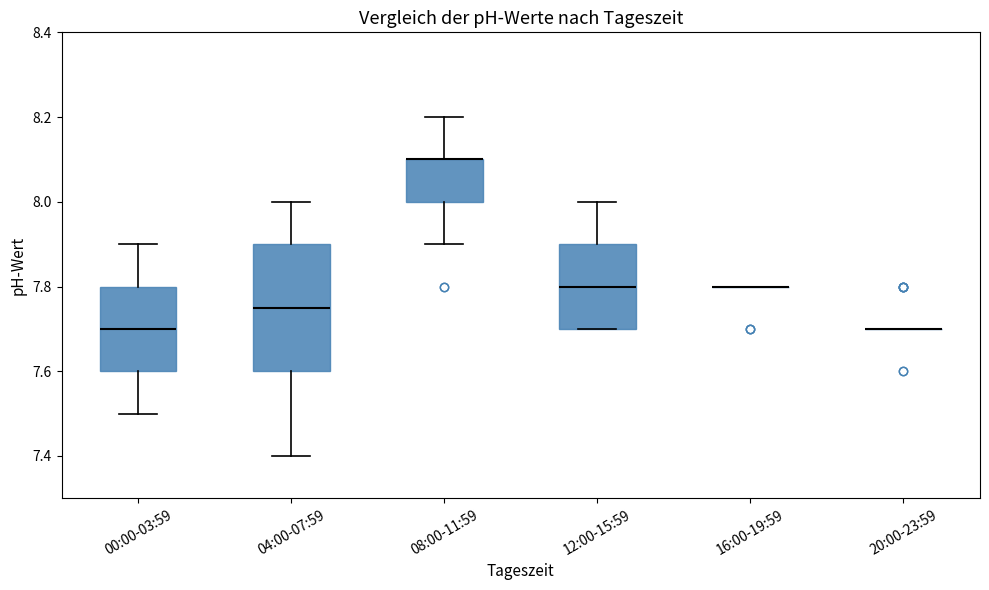

Comparing the boxes themselves (not the whiskers), which one is the tallest?

04:00-07:59